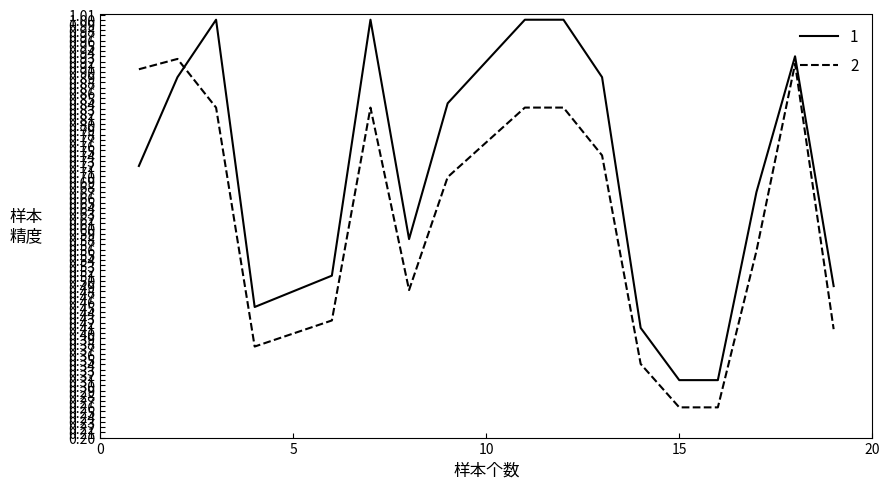

True or false: 2 and 1 cross at least once.

True